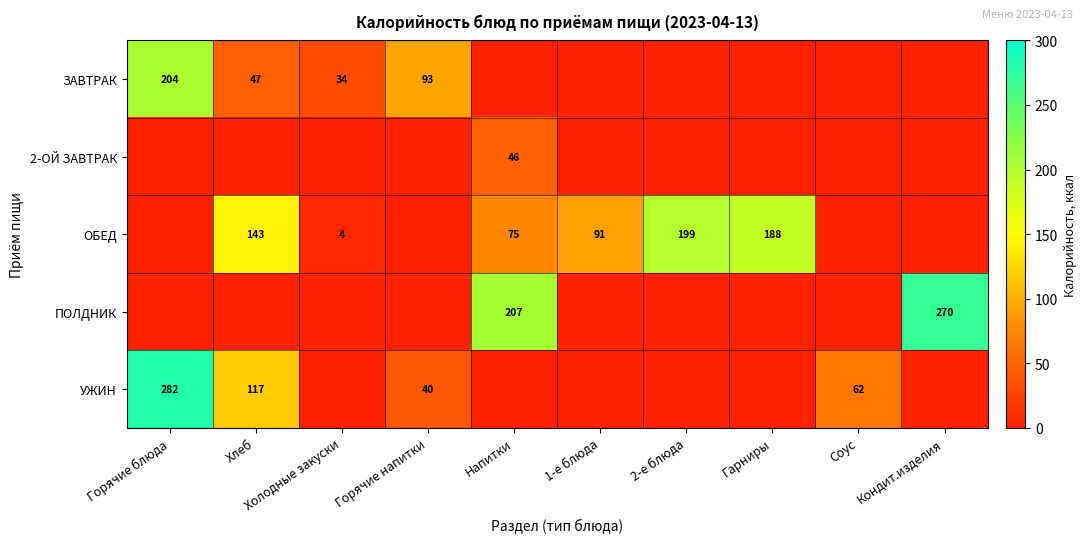

The ЗАВТРАК series shows 77.3 at Хлеб. True or false?

False